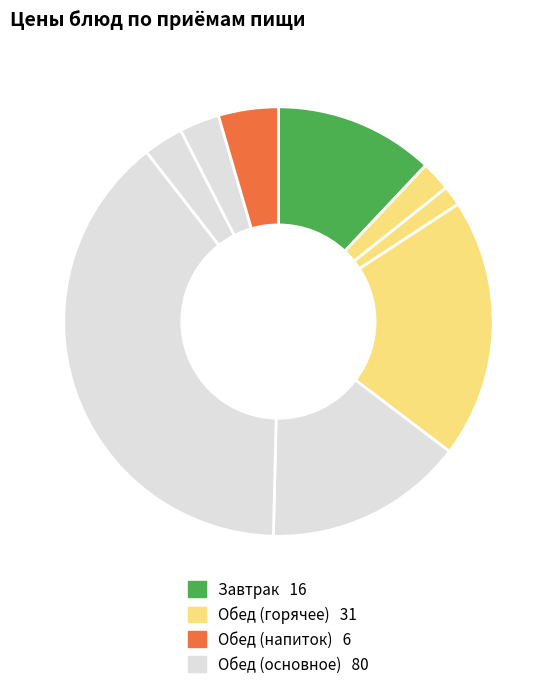

To the nearest percent, what is the average slice percentage?

11%